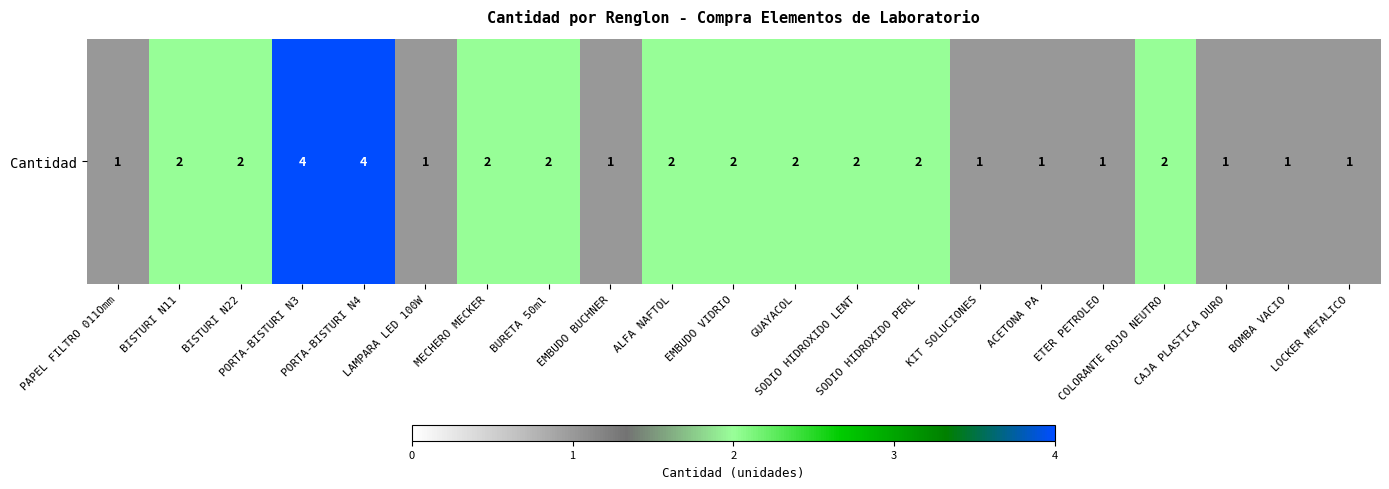

Reading right to left, list all the values displayed in this chart.

LOCKER METALICO=1	BOMBA VACIO=1	CAJA PLASTICA DURO=1	COLORANTE ROJO NEUTRO=2	ETER PETROLEO=1	ACETONA PA=1	KIT SOLUCIONES=1	SODIO HIDROXIDO PERL=2	SODIO HIDROXIDO LENT=2	GUAYACOL=2	EMBUDO VIDRIO=2	ALFA NAFTOL=2	EMBUDO BUCHNER=1	BURETA 50ml=2	MECHERO MECKER=2	LAMPARA LED 100W=1	PORTA-BISTURI N4=4	PORTA-BISTURI N3=4	BISTURI N22=2	BISTURI N11=2	PAPEL FILTRO 011Omm=1